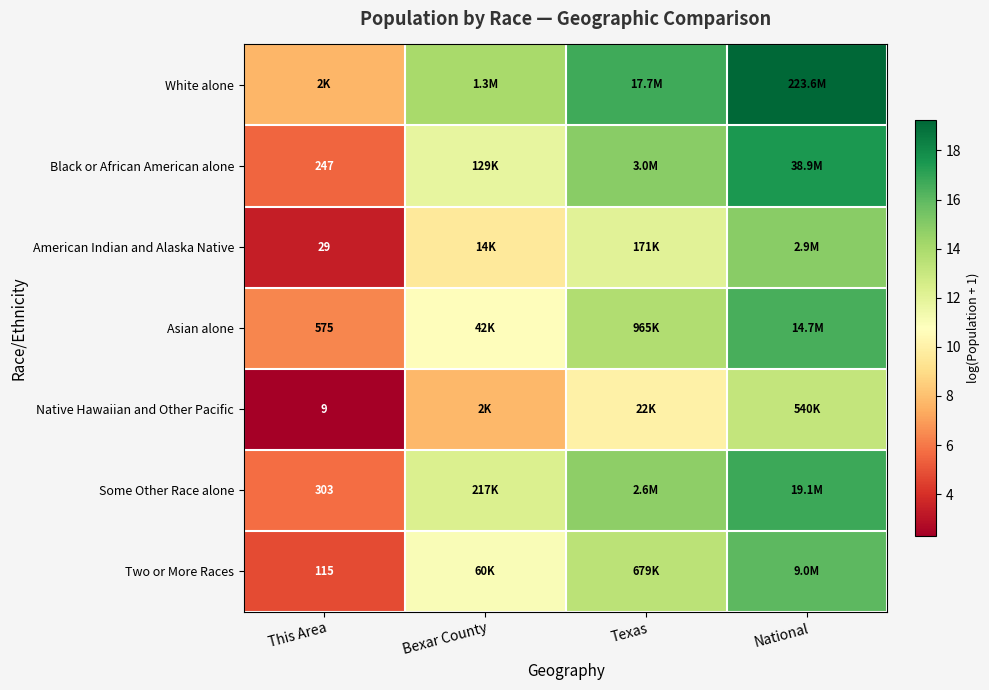

Which series has the largest total across all categories?

White alone